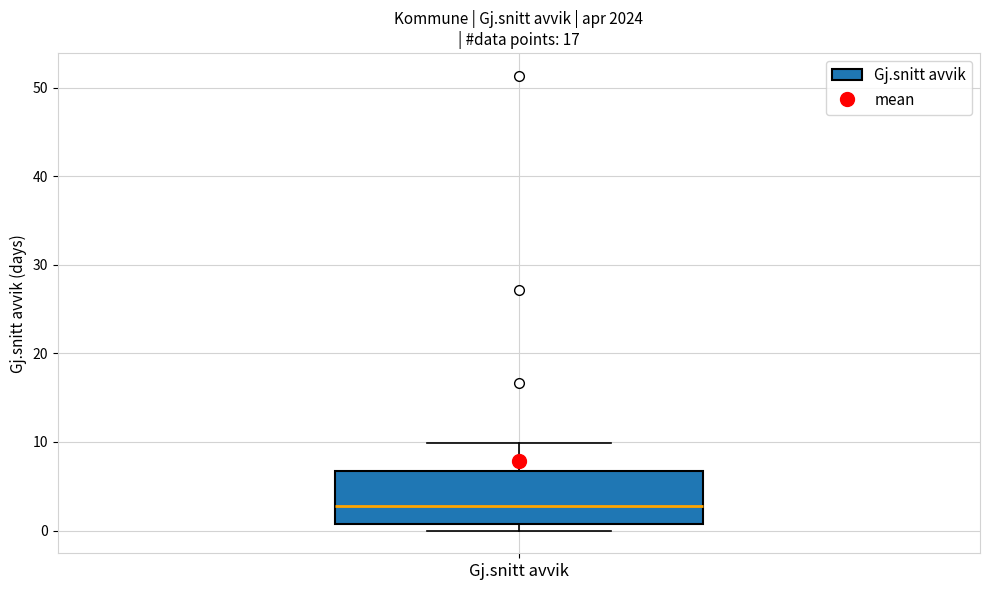

Transcribe this box plot: give where the median line is, the range the box spans, and where the two whiskers end, as read against the y-axis. The values are not printed on the chart, so give them approximately, as read against the axis.

median 3, box 1 to 7, whiskers 0 to 10